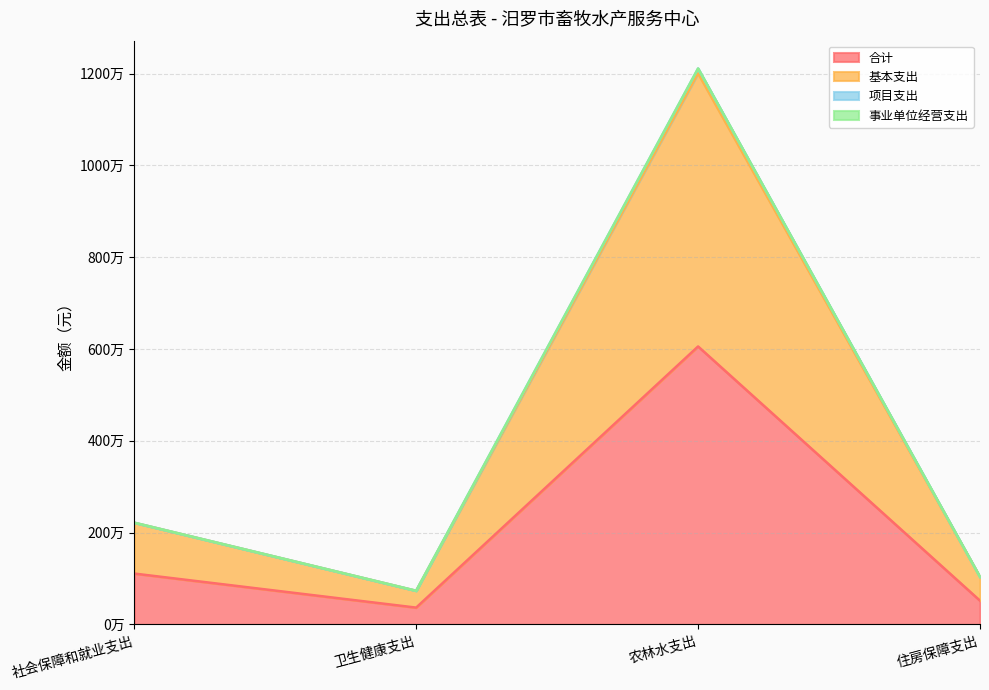

Which category has the highest value across all series?

农林水支出